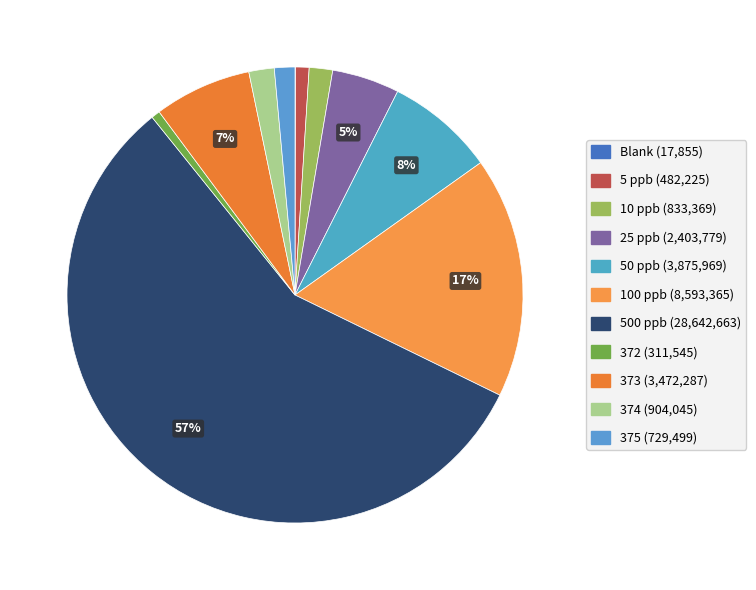

To the nearest percent, what is the combined percentage of 5 ppb and 374?

3%